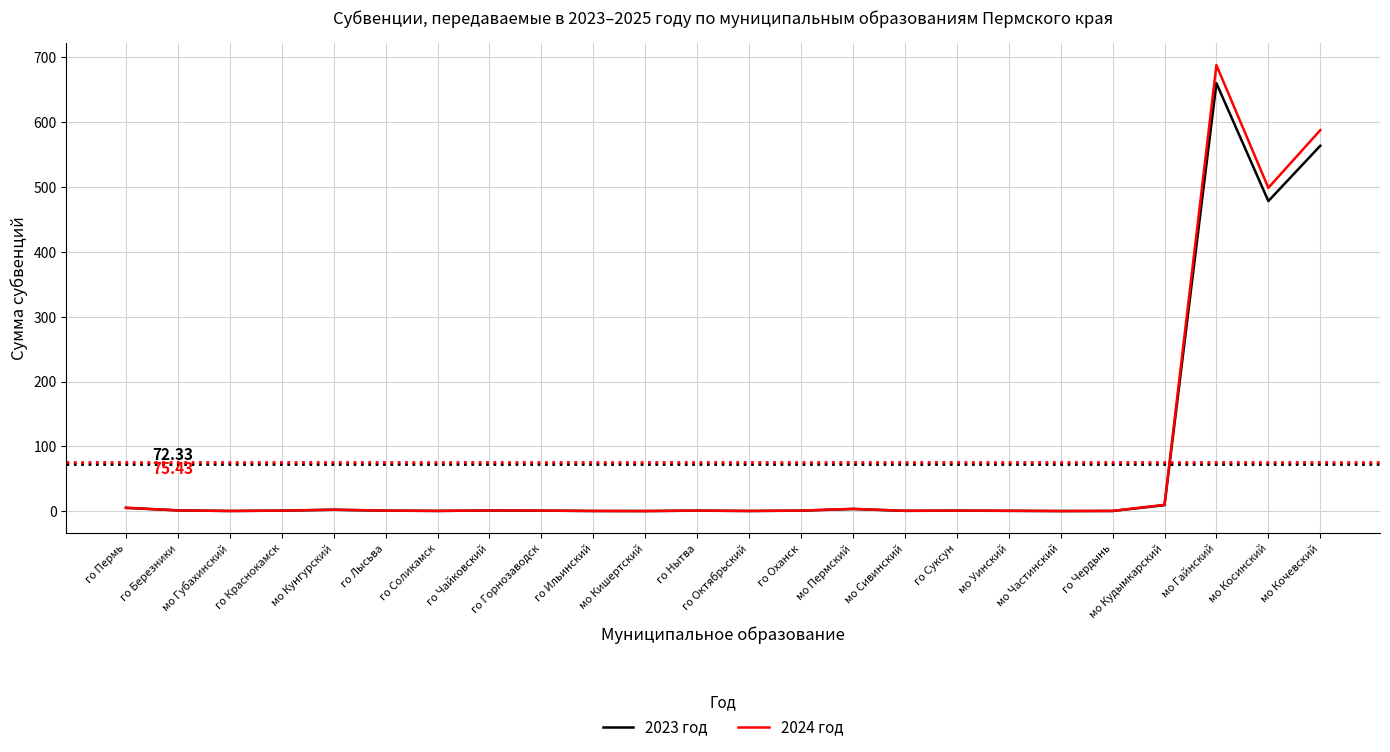

What is the greatest value displayed?

687.9